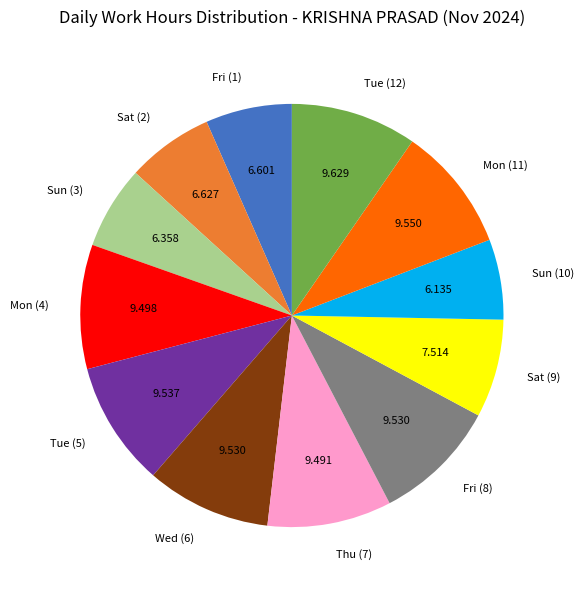

Is Mon (11) the majority of the pie?

No